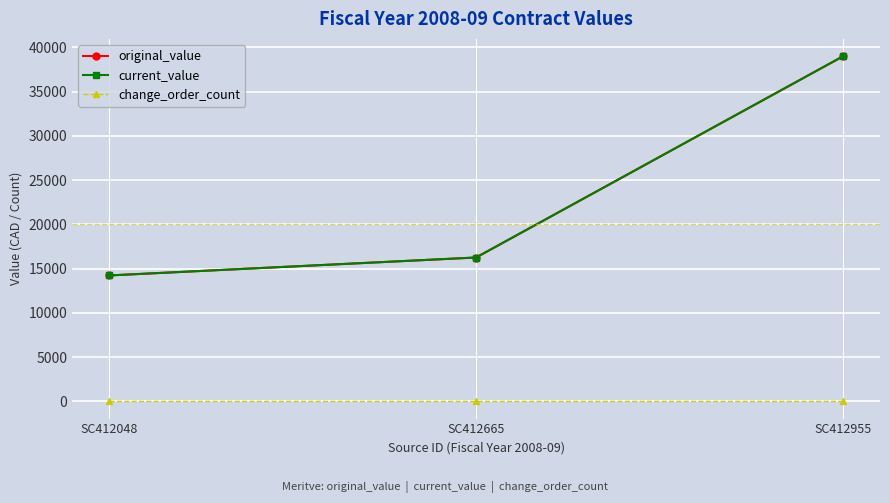

How many lines are shown in the chart?

3